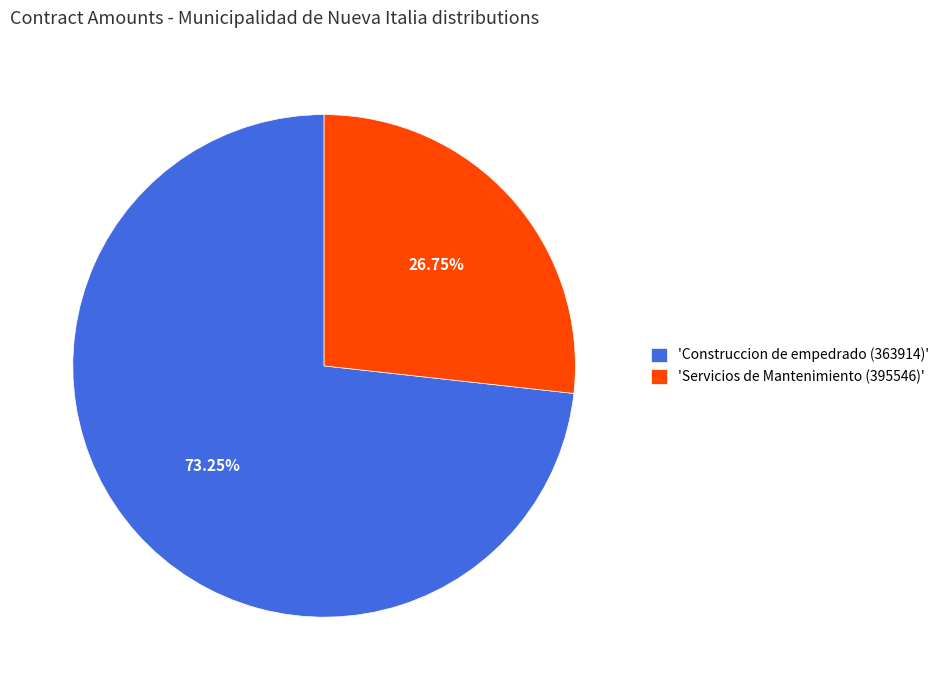

Rank the categories by value from lowest to highest.

'Servicios de Mantenimiento (395546)', 'Construccion de empedrado (363914)'